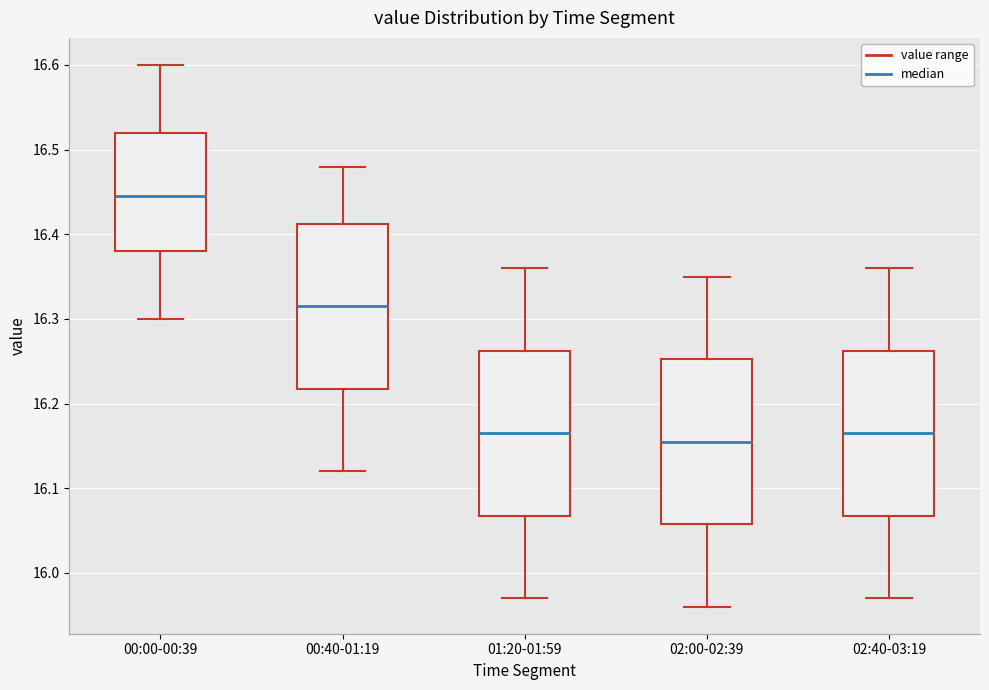

Reading left to right, transcribe this box plot: for each box, give where its median line is, the range the box spans, and where its two whiskers end, as read against the y-axis. The values are not printed on the chart, so give them approximately, as read against the axis.

00:00-00:39: median 16.45, box 16.38 to 16.52, whiskers 16.30 to 16.60
00:40-01:19: median 16.32, box 16.22 to 16.41, whiskers 16.12 to 16.48
01:20-01:59: median 16.17, box 16.07 to 16.26, whiskers 15.97 to 16.36
02:00-02:39: median 16.16, box 16.06 to 16.25, whiskers 15.96 to 16.35
02:40-03:19: median 16.17, box 16.07 to 16.26, whiskers 15.97 to 16.36